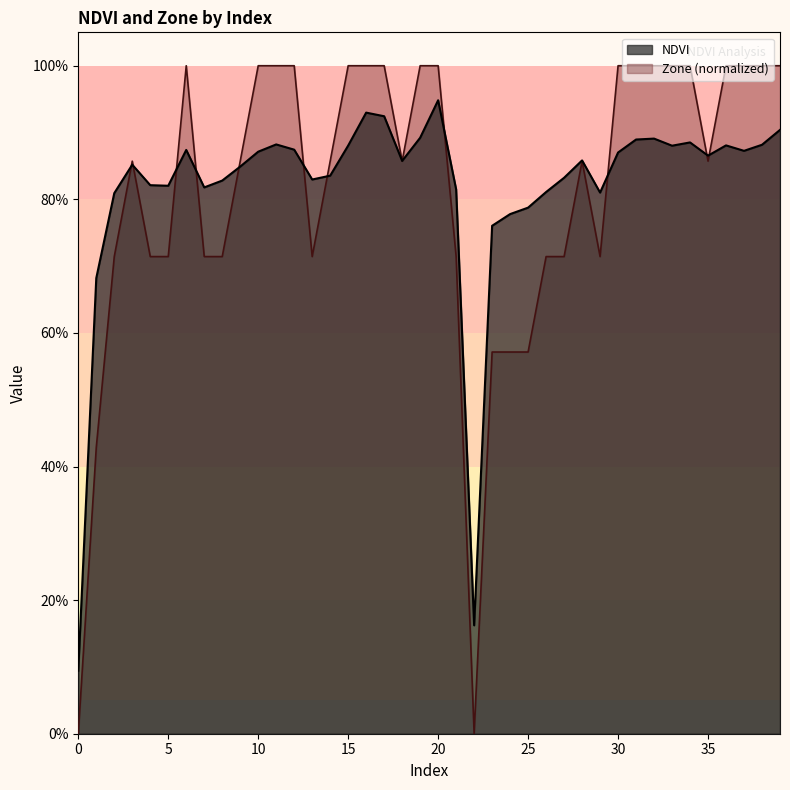

List the series in order of their peak value, highest first.

Zone (normalized), NDVI